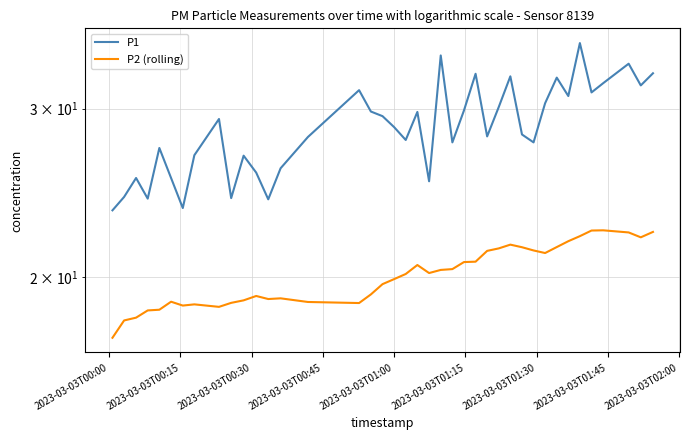

True or false: P2 (rolling) and P1 intersect in this chart.

False